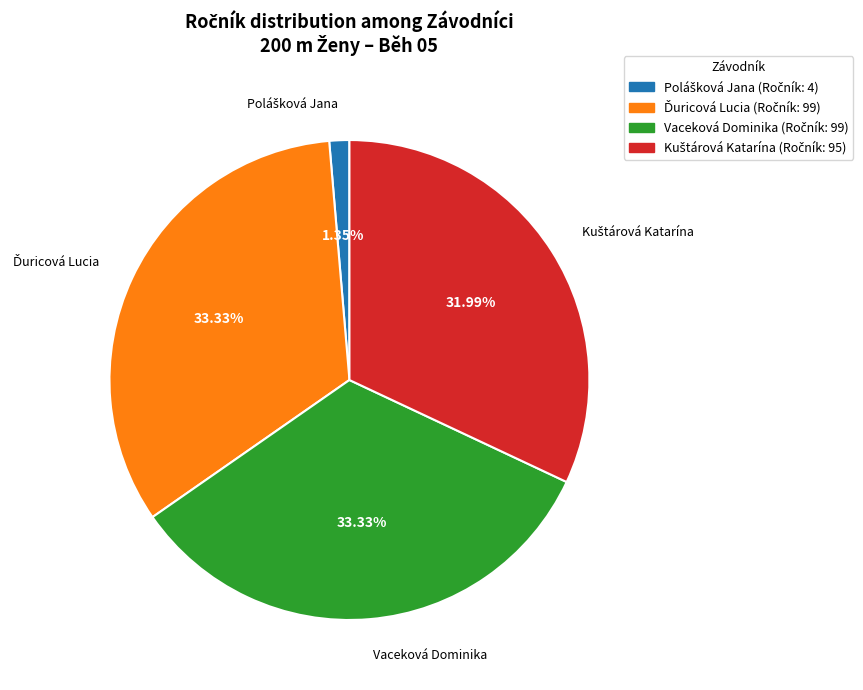

Is there a majority slice in this chart?

No